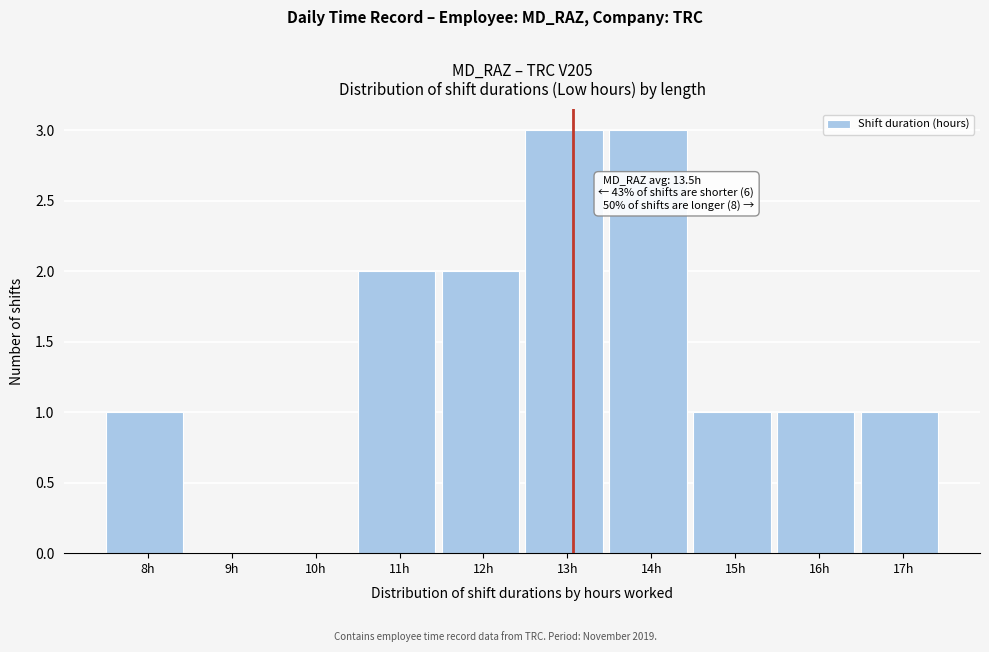

Reading right to left, what are all the values shown in this chart?

17h=1	16h=1	15h=1	14h=3	13h=3	12h=2	11h=2	10h=0	9h=0	8h=1